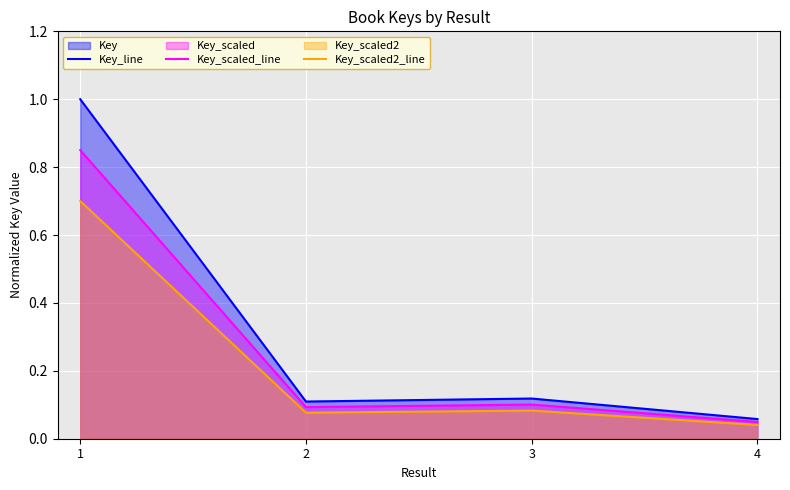

True or false: Key_scaled_line and Key_scaled2_line cross at least once.

False